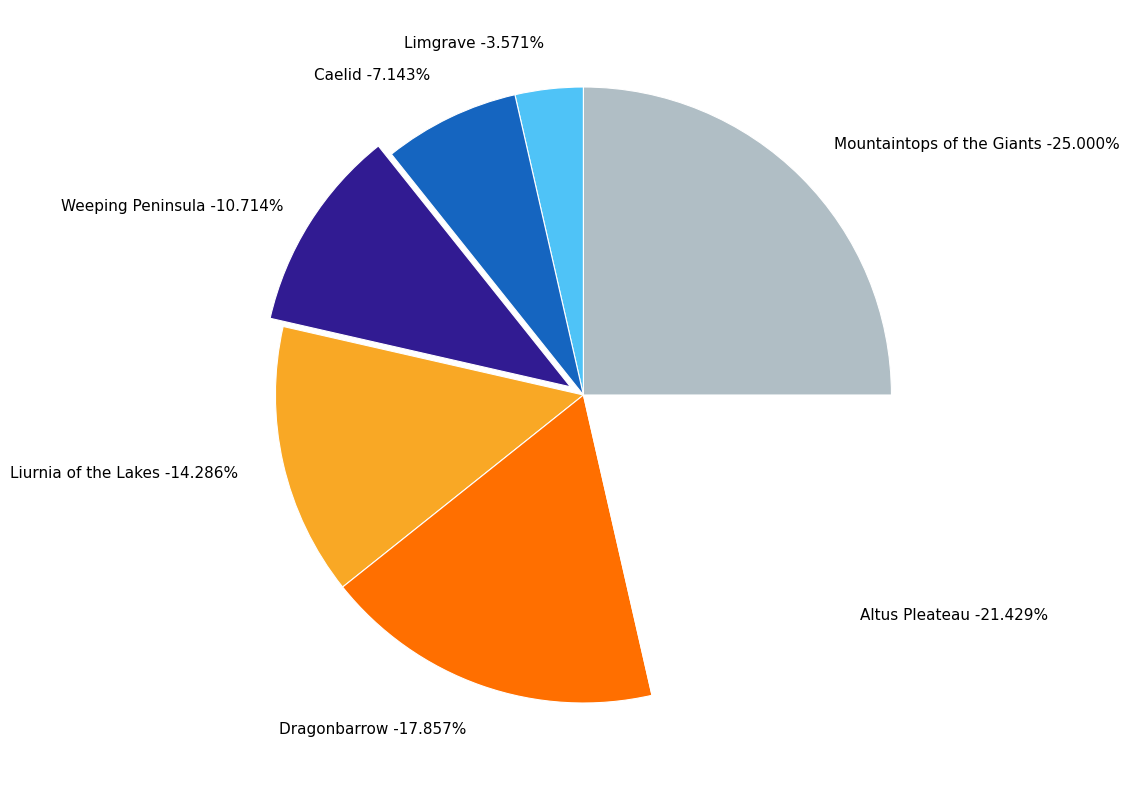

What is the change in value from Liurnia of the Lakes to Dragonbarrow?

+1